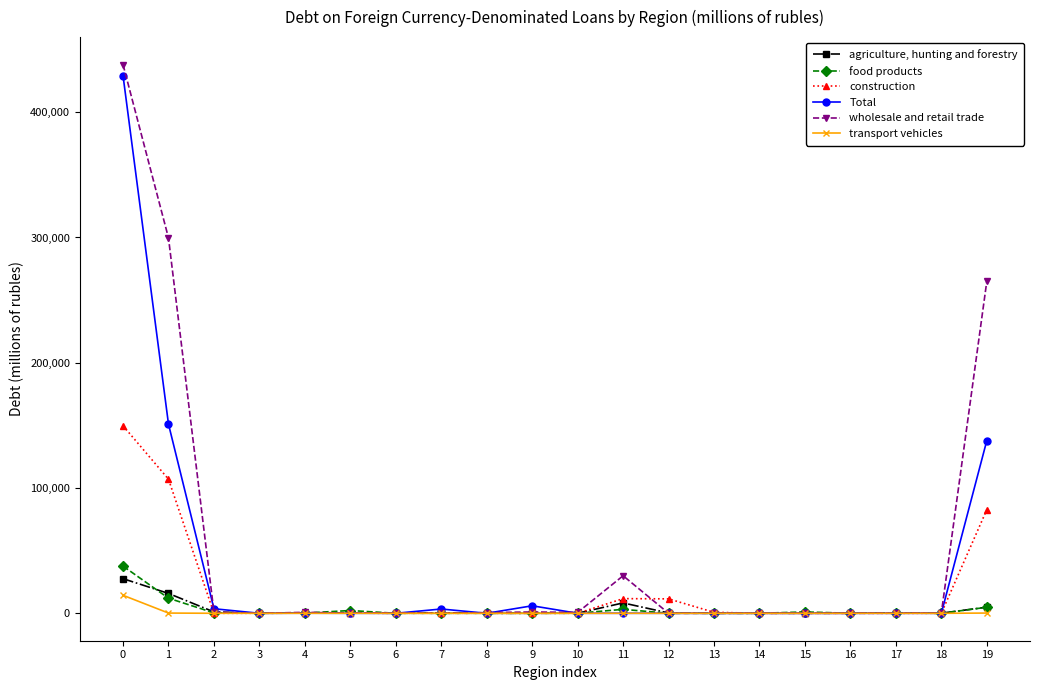

Which series has the widest spread of values?

wholesale and retail trade